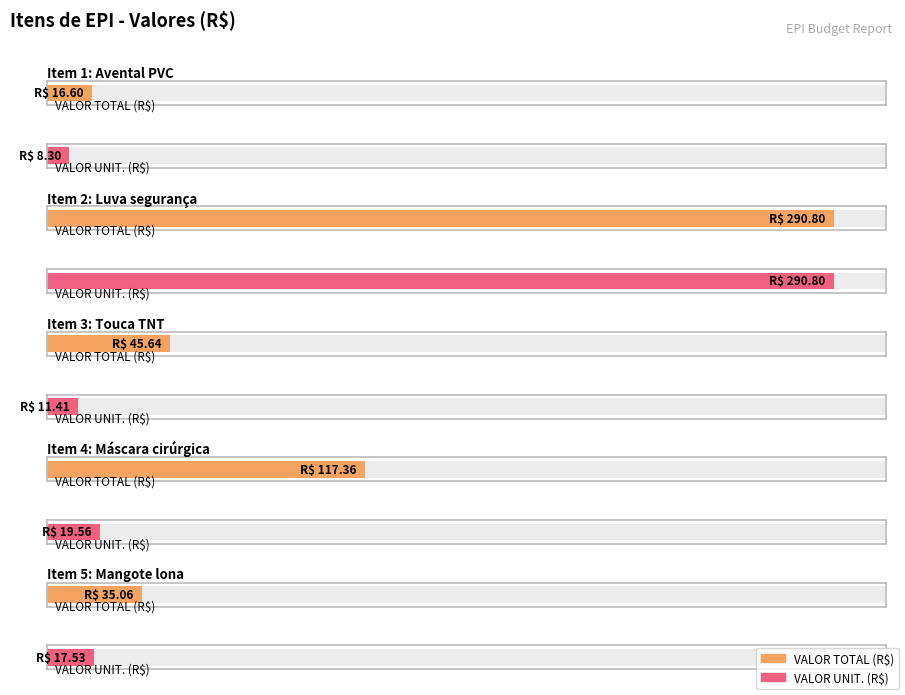

How many categories are shown in the chart?

5